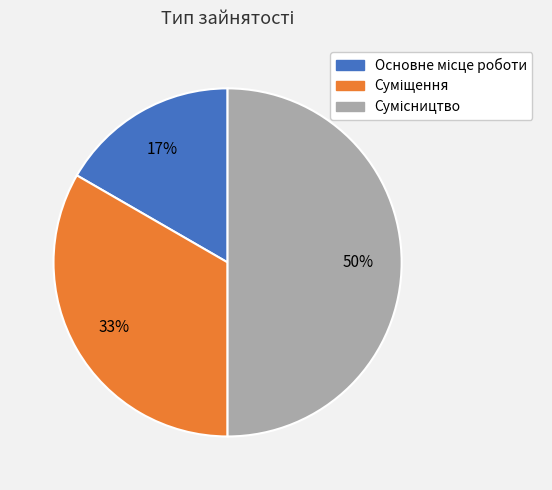

To the nearest percent, what is the difference between the largest and smallest slice percentages?

33%